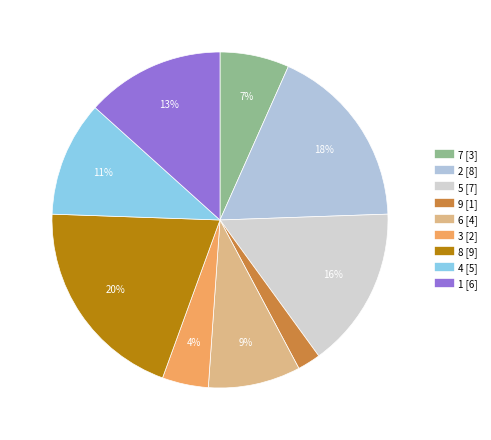

Count the number of slices in the pie.

9